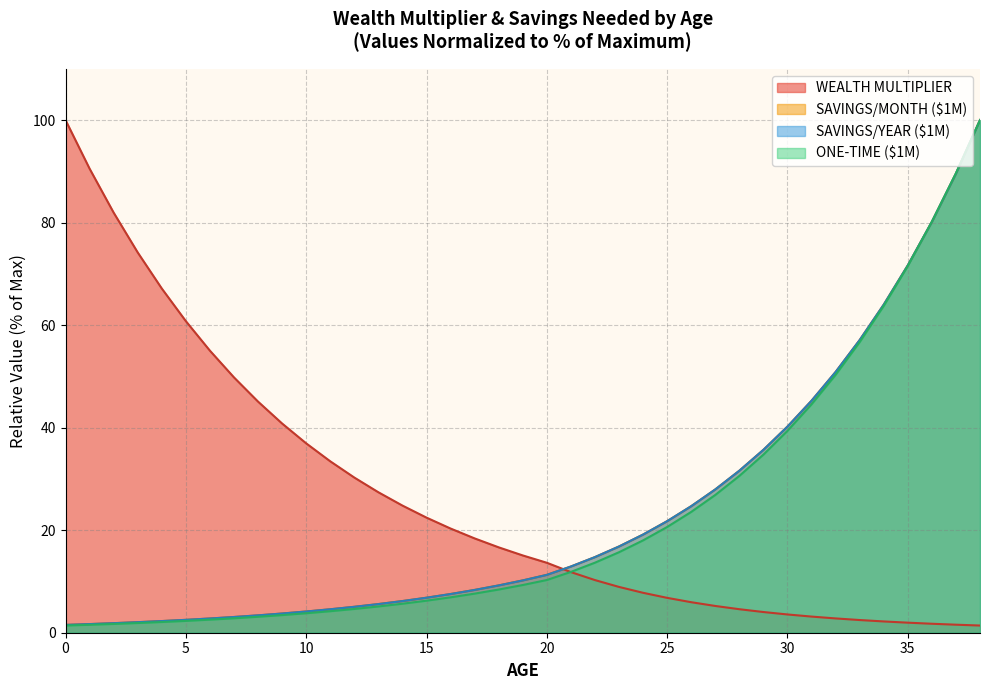

Reading right to left, what are all the values shown in this chart?

WEALTH MULTIPLIER: 38=1.4	37=1.6	36=1.8	35=2.0	34=2.2	33=2.5	32=2.8	31=3.1	30=3.6	29=4.0	28=4.6	27=5.2	26=6.0	25=6.8	24=7.8	23=8.9	22=10.3	21=11.8	20=13.6	19=15.1	18=16.7	17=18.4	16=20.3	15=22.5	14=24.8	13=27.4	12=30.3	11=33.4	10=36.9	9=40.8	8=45.1	7=49.8	6=55.0	5=60.8	4=67.1	3=74.2	2=81.9	1=90.5	0=100.0
SAVINGS/MONTH ($1M): 38=100.0	37=89.6	36=80.2	35=71.7	34=64.0	33=57.1	32=50.9	31=45.3	30=40.2	29=35.7	28=31.6	27=28.0	26=24.7	25=21.8	24=19.2	23=16.8	22=14.8	21=12.9	20=11.3	19=10.2	18=9.2	17=8.3	16=7.5	15=6.8	14=6.2	13=5.6	12=5.1	11=4.6	10=4.1	9=3.7	8=3.4	7=3.1	6=2.8	5=2.5	4=2.3	3=2.1	2=1.9	1=1.7	0=1.5
SAVINGS/YEAR ($1M): 38=100.0	37=89.6	36=80.2	35=71.7	34=64.0	33=57.1	32=50.9	31=45.3	30=40.2	29=35.7	28=31.6	27=28.0	26=24.7	25=21.8	24=19.2	23=16.8	22=14.8	21=12.9	20=11.3	19=10.2	18=9.2	17=8.3	16=7.5	15=6.8	14=6.2	13=5.6	12=5.1	11=4.6	10=4.1	9=3.7	8=3.4	7=3.1	6=2.8	5=2.5	4=2.3	3=2.1	2=1.9	1=1.7	0=1.5
ONE-TIME ($1M): 38=100.0	37=89.6	36=80.2	35=71.6	34=63.8	33=56.7	32=50.3	31=44.6	30=39.4	29=34.7	28=30.6	27=26.9	26=23.6	25=20.6	24=18.0	23=15.7	22=13.7	21=11.9	20=10.3	19=9.3	18=8.4	17=7.6	16=6.9	15=6.2	14=5.7	13=5.1	12=4.6	11=4.2	10=3.8	9=3.4	8=3.1	7=2.8	6=2.5	5=2.3	4=2.1	3=1.9	2=1.7	1=1.5	0=1.4